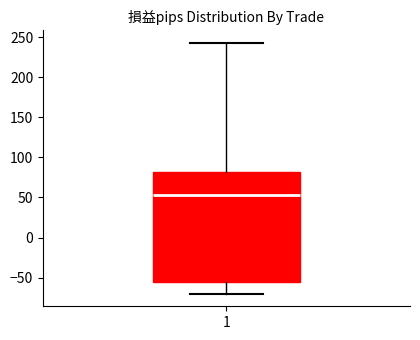

Where does the lower whisker of the box at x = 1 end on the y-axis? The values are not printed on the chart, so give them approximately, as read against the axis.

-70